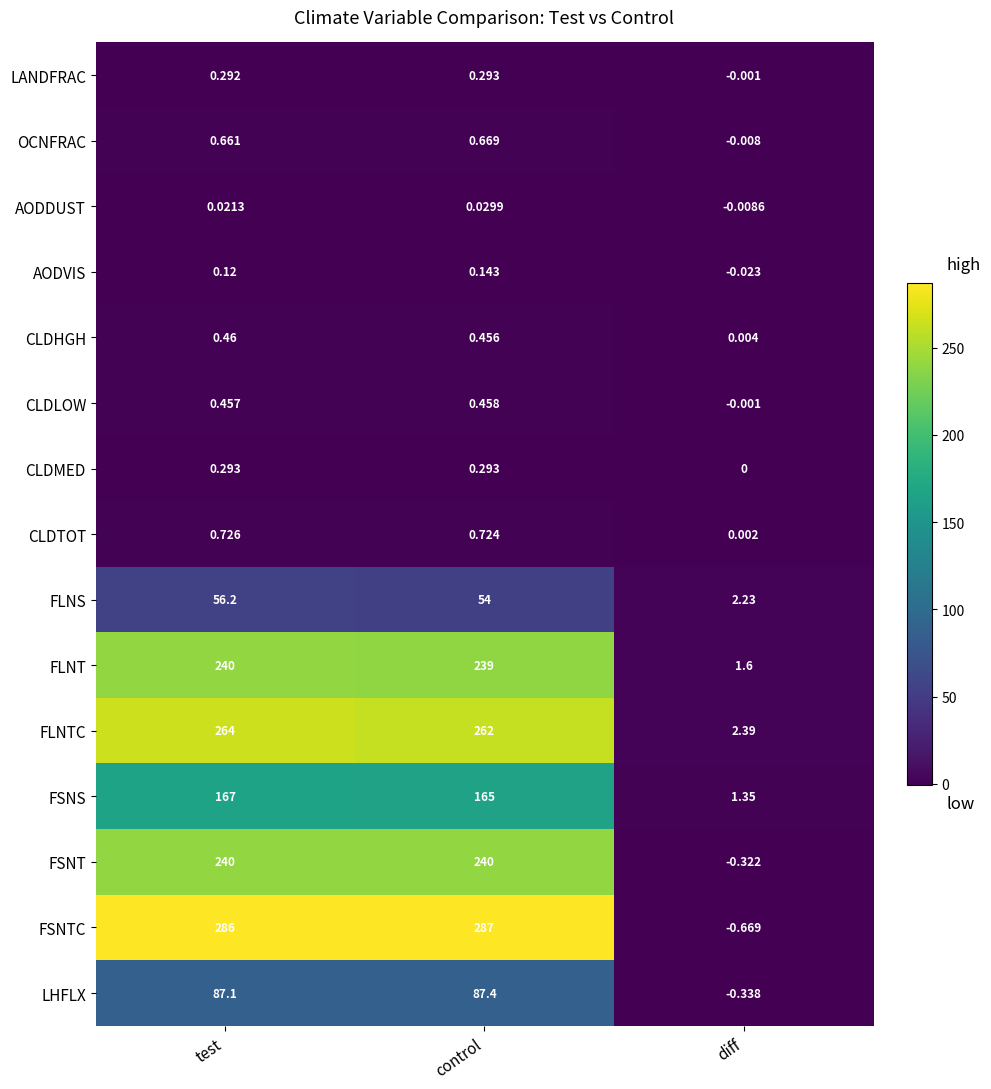

At how many categories does at least one series exceed 275?

2